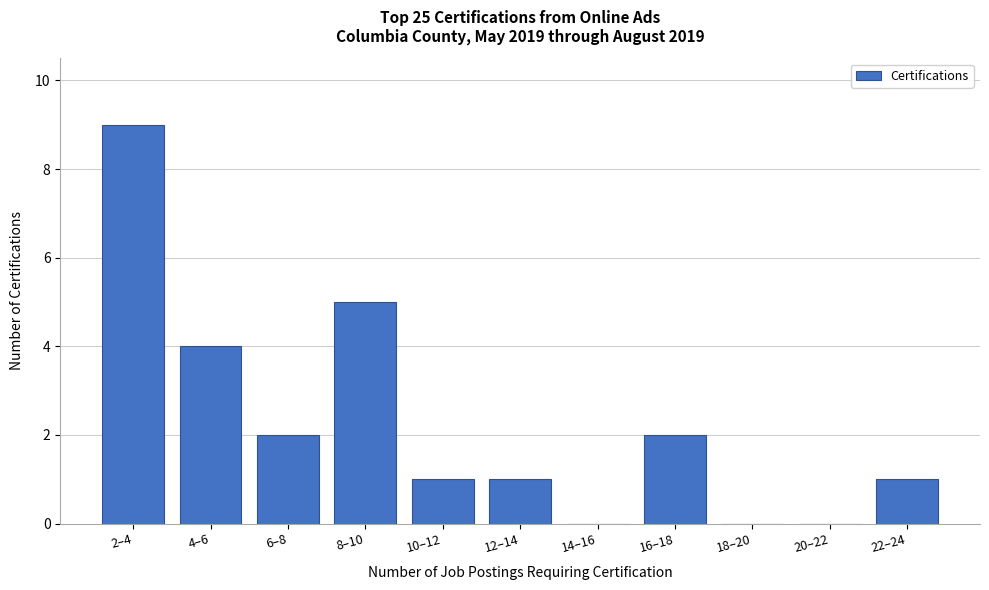

Reading right to left, what are all the values shown in this chart?

22–24=1	20–22=0	18–20=0	16–18=2	14–16=0	12–14=1	10–12=1	8–10=5	6–8=2	4–6=4	2–4=9